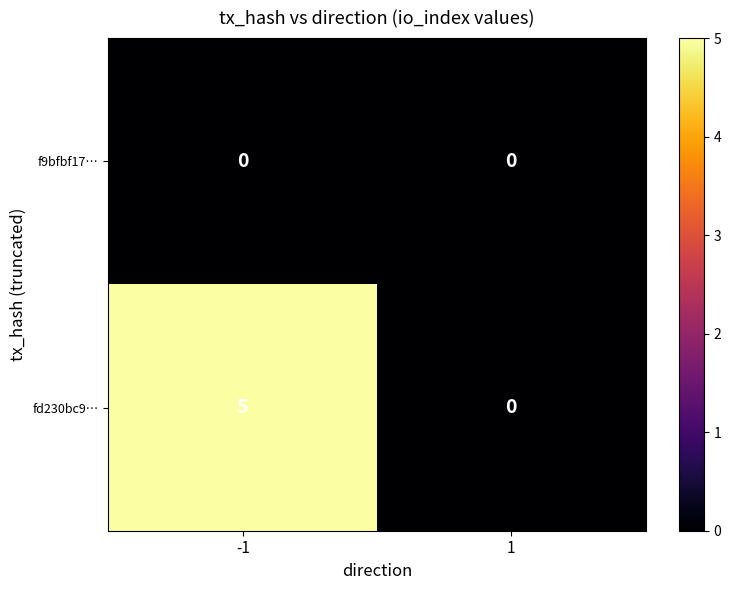

What is the greatest value displayed?

5